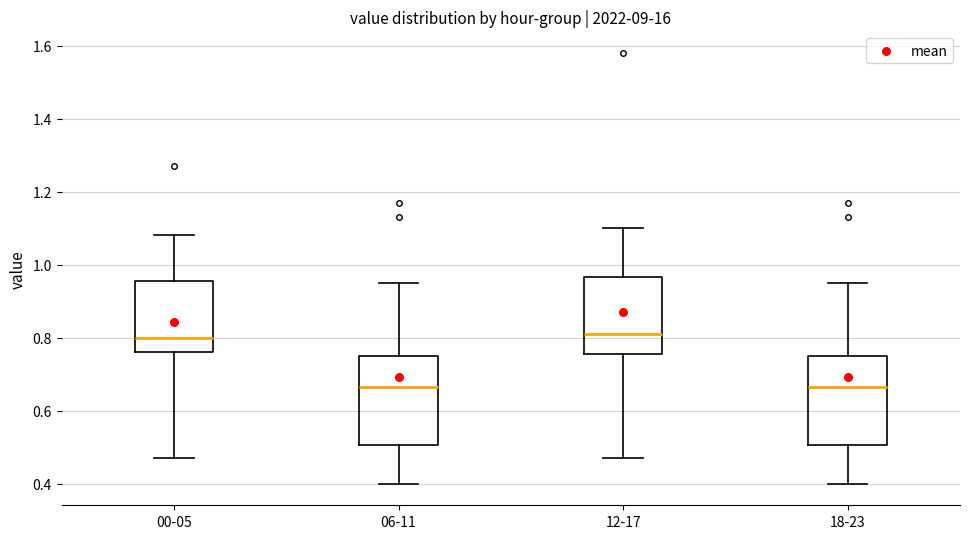

Reading left to right, transcribe this box plot: for each box, give where its median line is, the range the box spans, and where its two whiskers end, as read against the y-axis. The values are not printed on the chart, so give them approximately, as read against the axis.

00-05: median 0.80, box 0.76 to 0.96, whiskers 0.48 to 1.08
06-11: median 0.66, box 0.50 to 0.76, whiskers 0.40 to 0.96
12-17: median 0.82, box 0.76 to 0.96, whiskers 0.48 to 1.10
18-23: median 0.66, box 0.50 to 0.76, whiskers 0.40 to 0.96